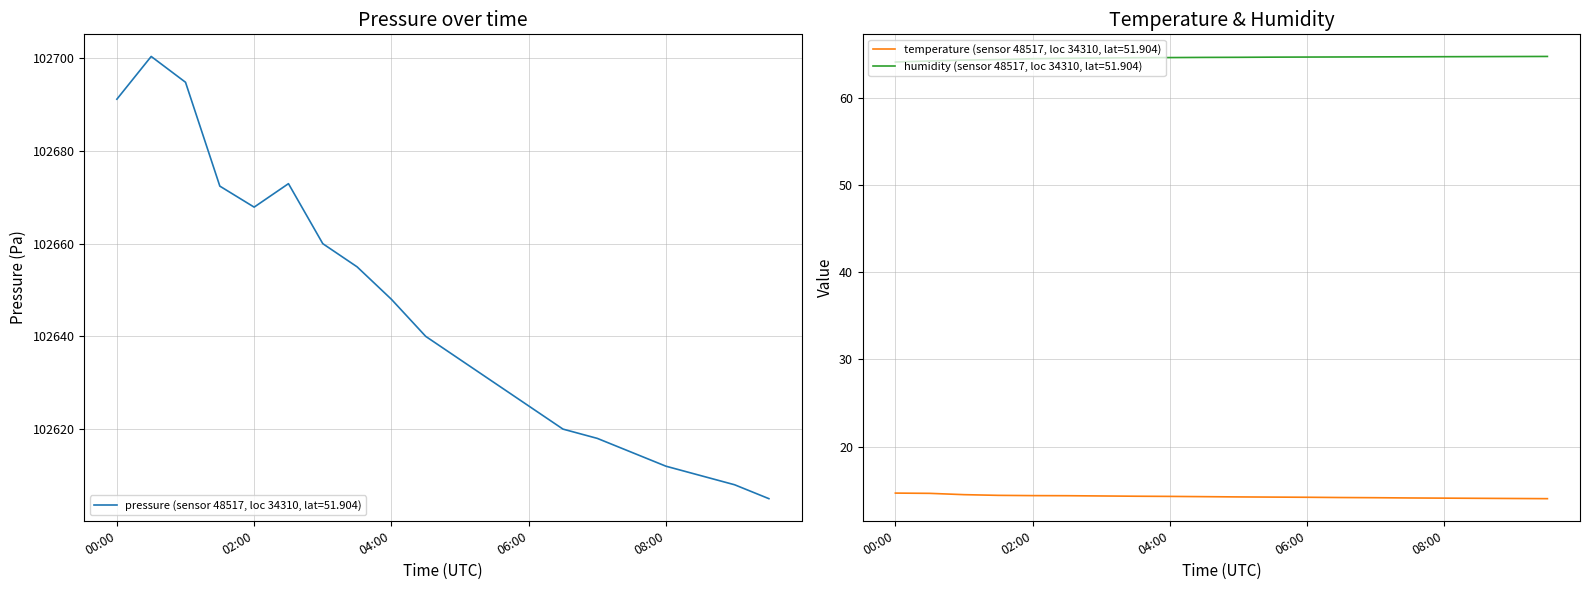

What is the label of the 8th point from the right?

06:00